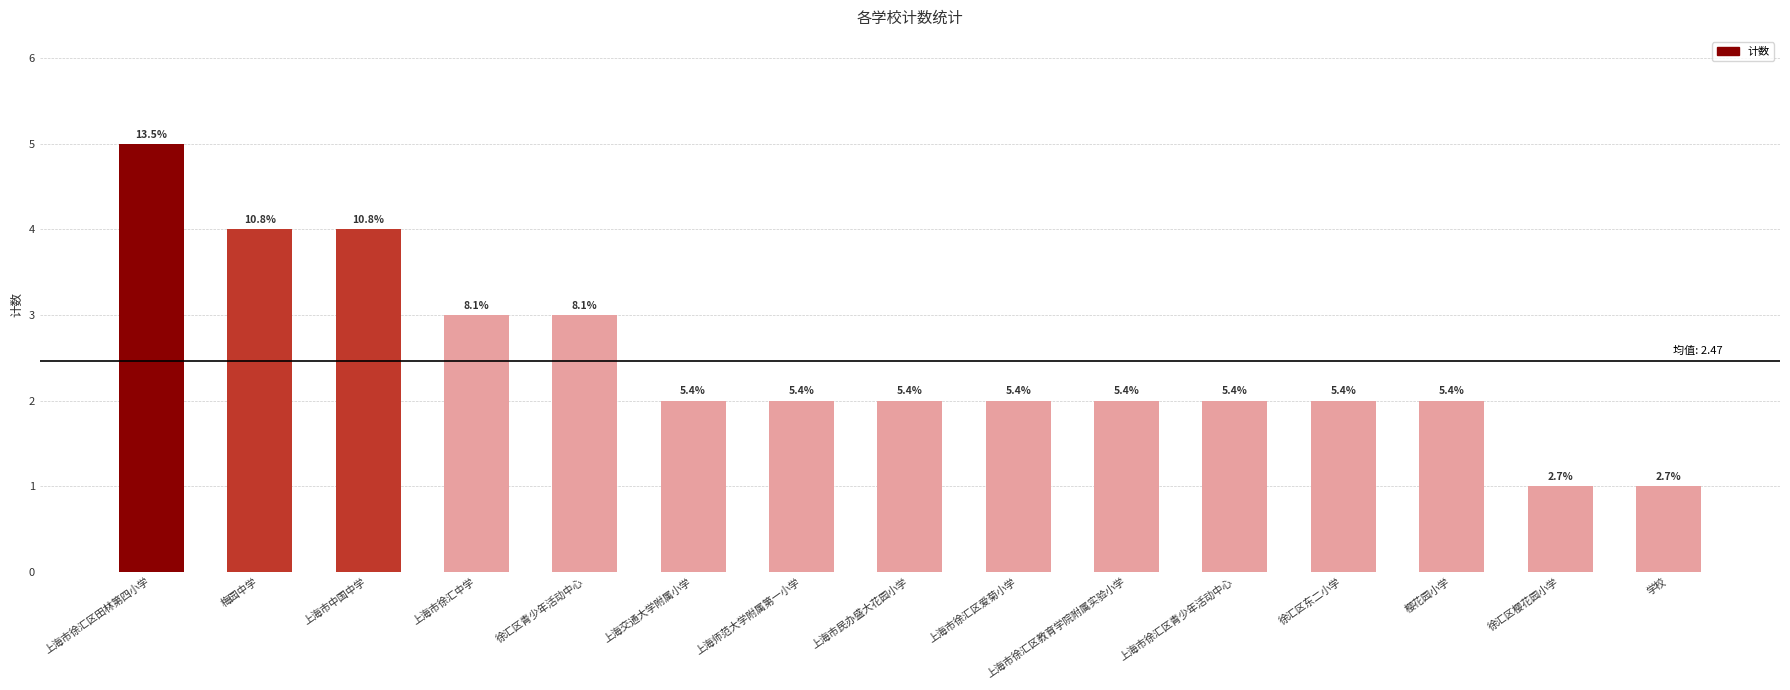

Reading right to left, list all the values displayed in this chart.

学校=1	徐汇区樱花园小学=1	樱花园小学=2	徐汇区东二小学=2	上海市徐汇区青少年活动中心=2	上海市徐汇区教育学院附属实验小学=2	上海市徐汇区爱菊小学=2	上海市民办盛大花园小学=2	上海师范大学附属第一小学=2	上海交通大学附属小学=2	徐汇区青少年活动中心=3	上海市徐汇中学=3	上海市中国中学=4	梅园中学=4	上海市徐汇区田林第四小学=5